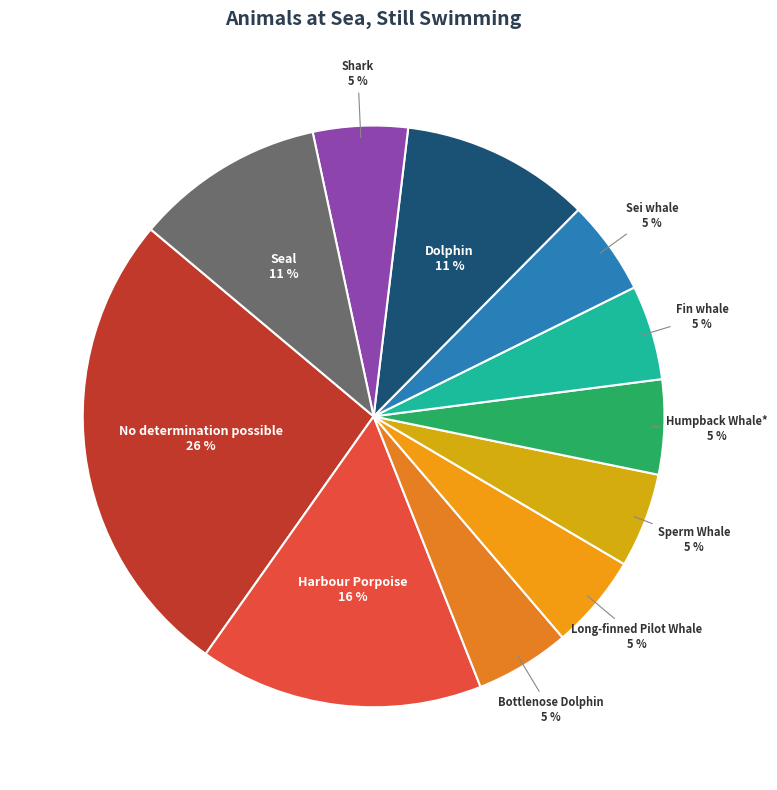

Is it true that Dolphin is 18% of the pie?

False